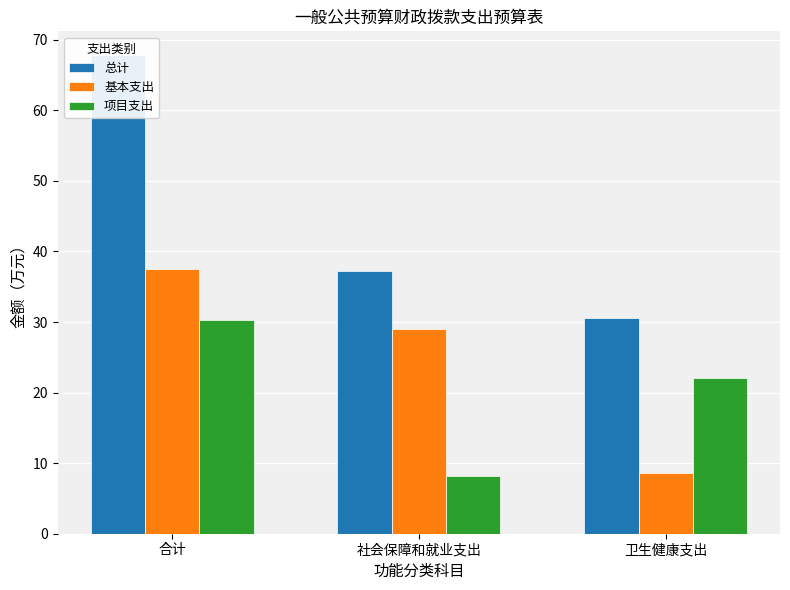

The value of 总计 at 合计 is 46.0. True or false?

False